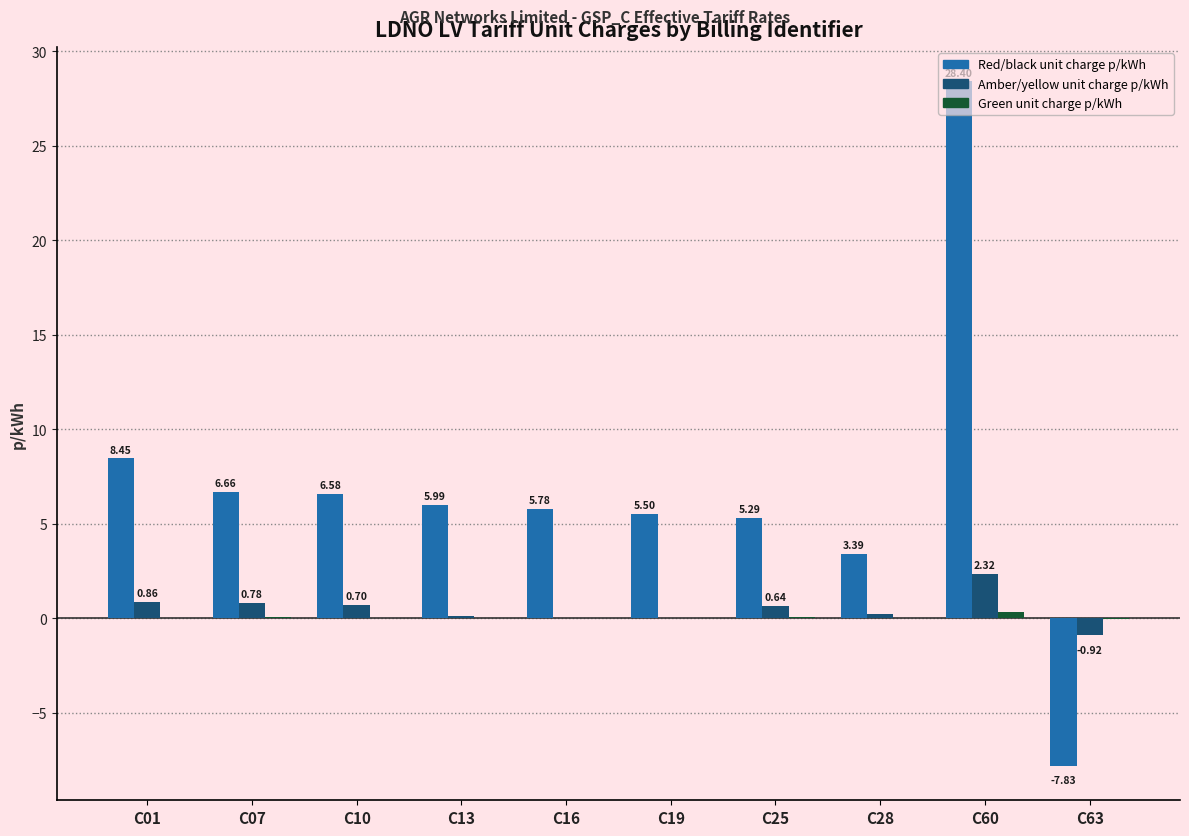

What is the sum of the Amber/yellow unit charge p/kWh values at C63 and C60?

1.4